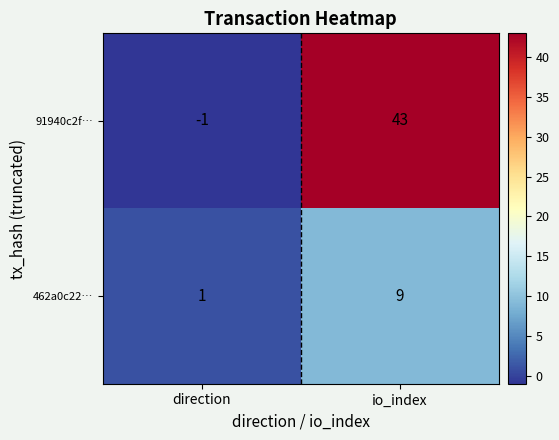

Is the value of 91940c2f… at io_index greater than the value of 462a0c22… at io_index?

Yes